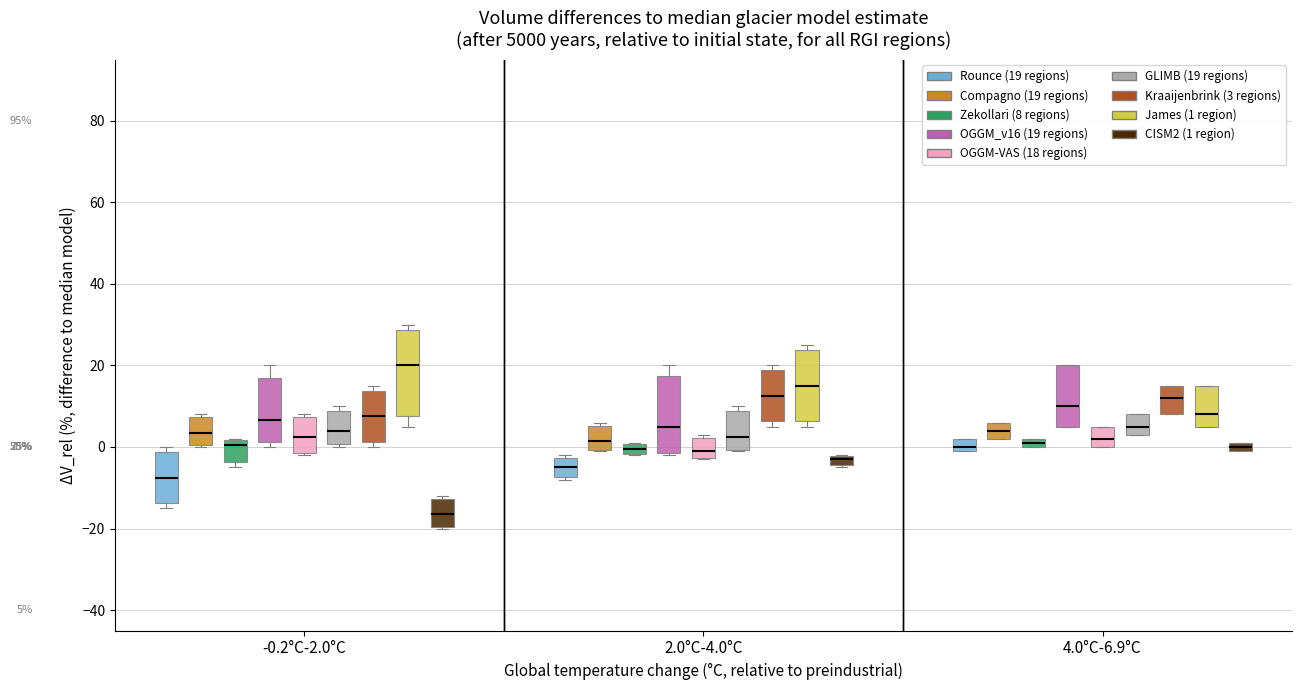

Which box has the lowest median line?

-0.2°C-2.0°C (CISM2 (1 region))